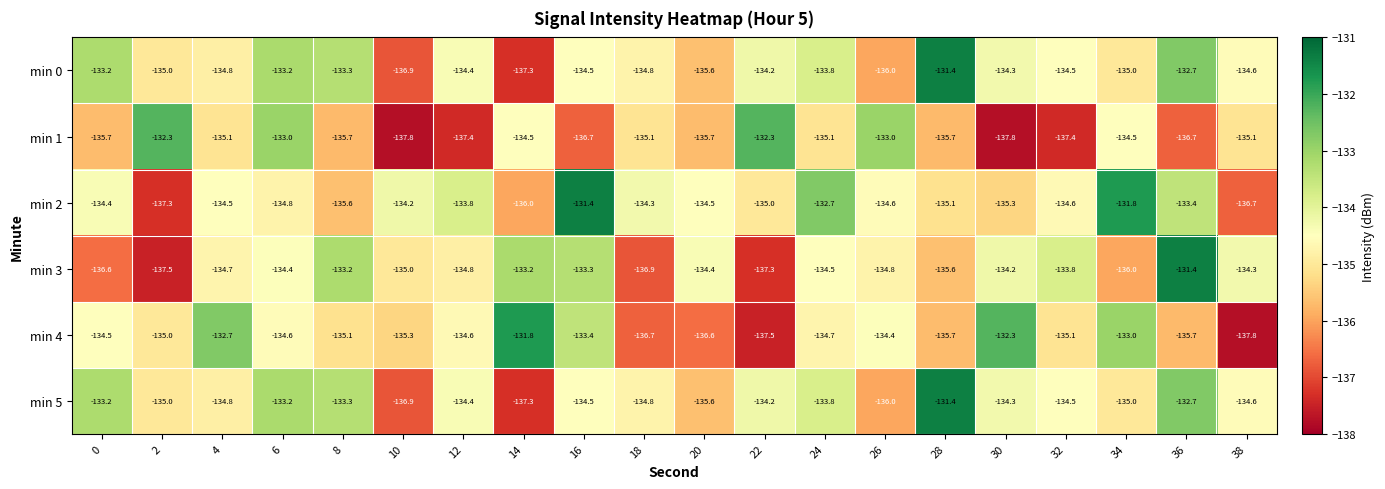

What is the total value across all series at 12?

-809.4